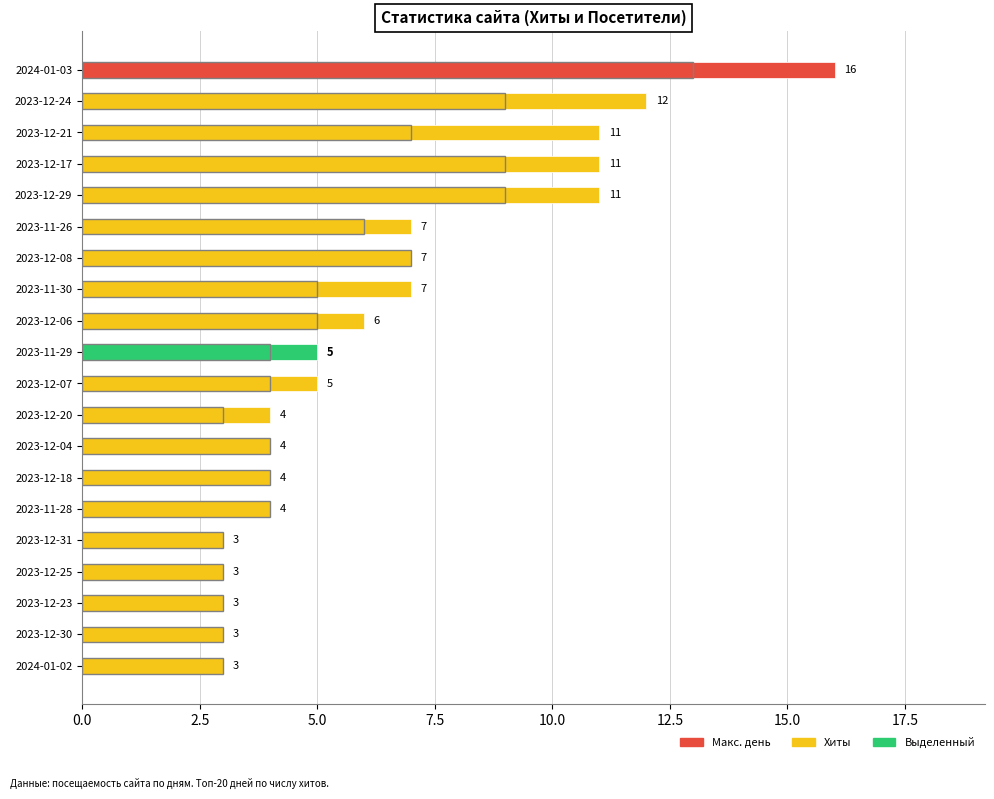

What is the difference between the Посетители values at 2023-12-29 and 2023-12-07?

5